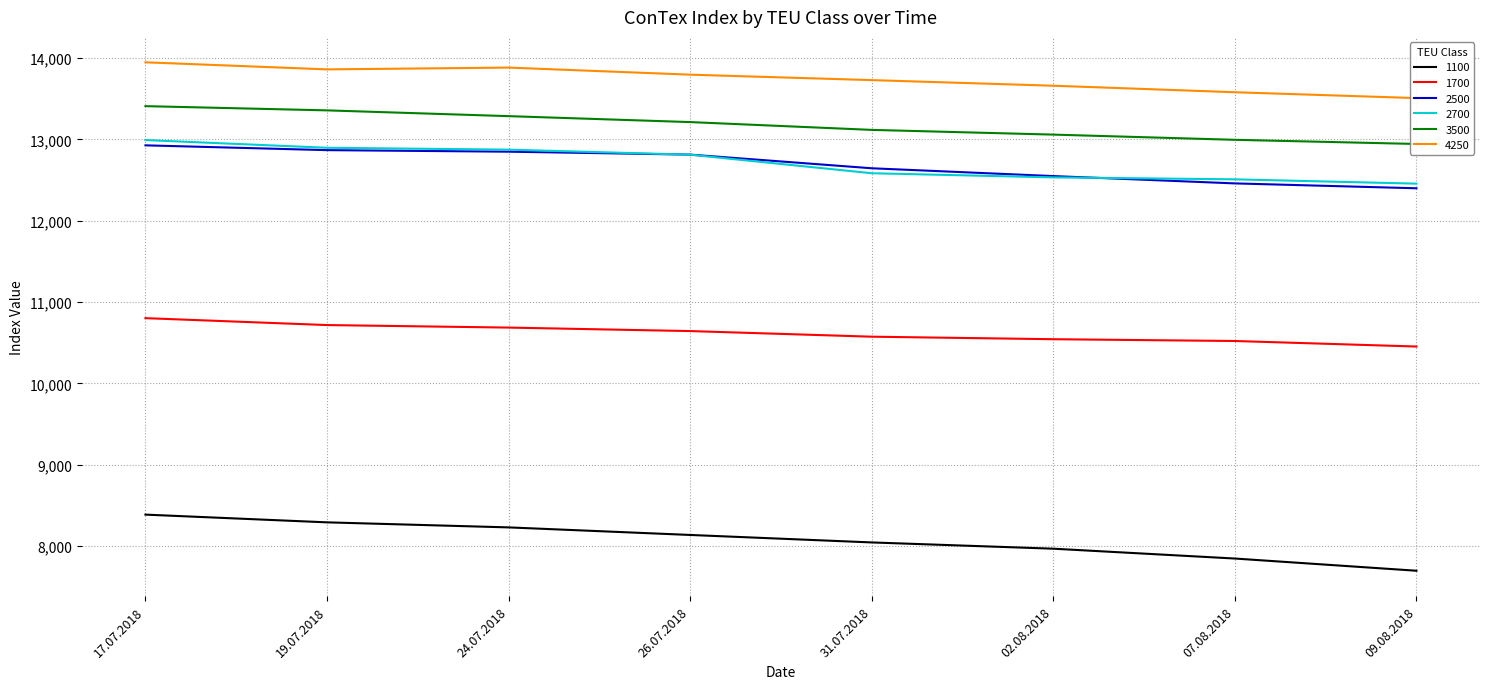

What are all the series names shown in the legend?

1100, 1700, 2500, 2700, 3500, 4250